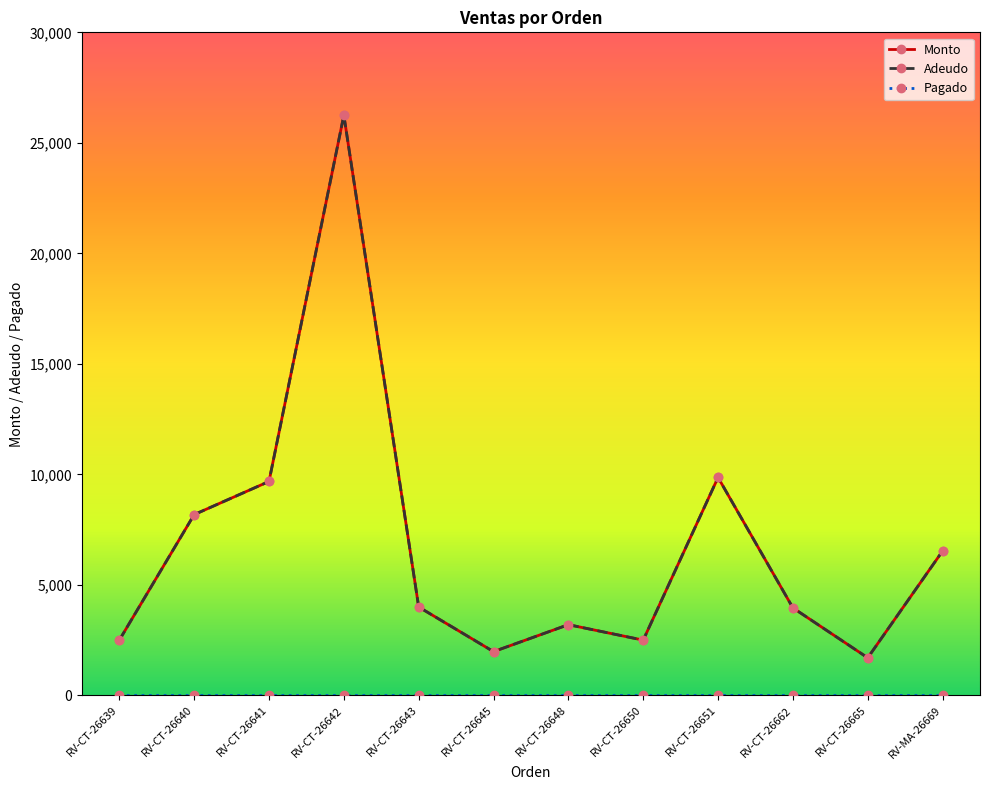

Does the chart display data point markers on the line(s)?

Yes